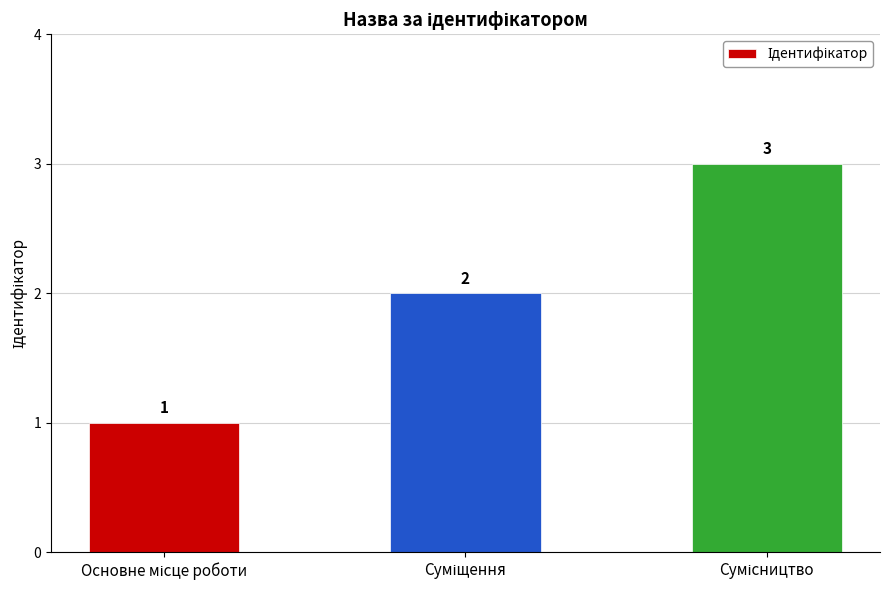

What is the value of the 3rd bar from the left?

3